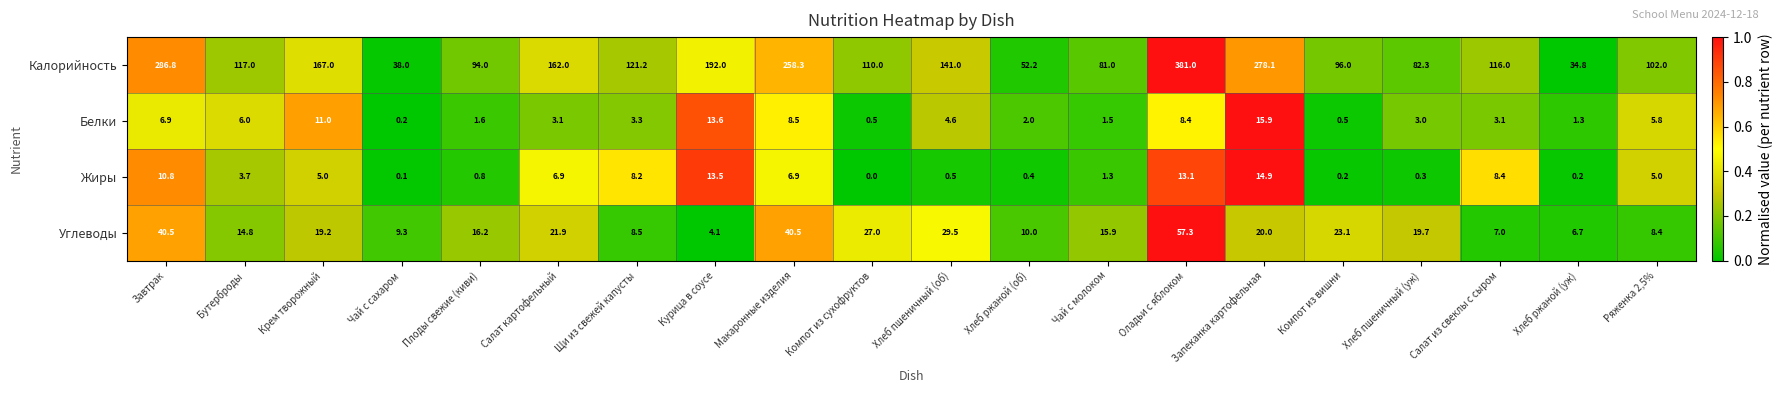

What is the difference between the highest and lowest values at Плоды свежие (киви)?

93.2